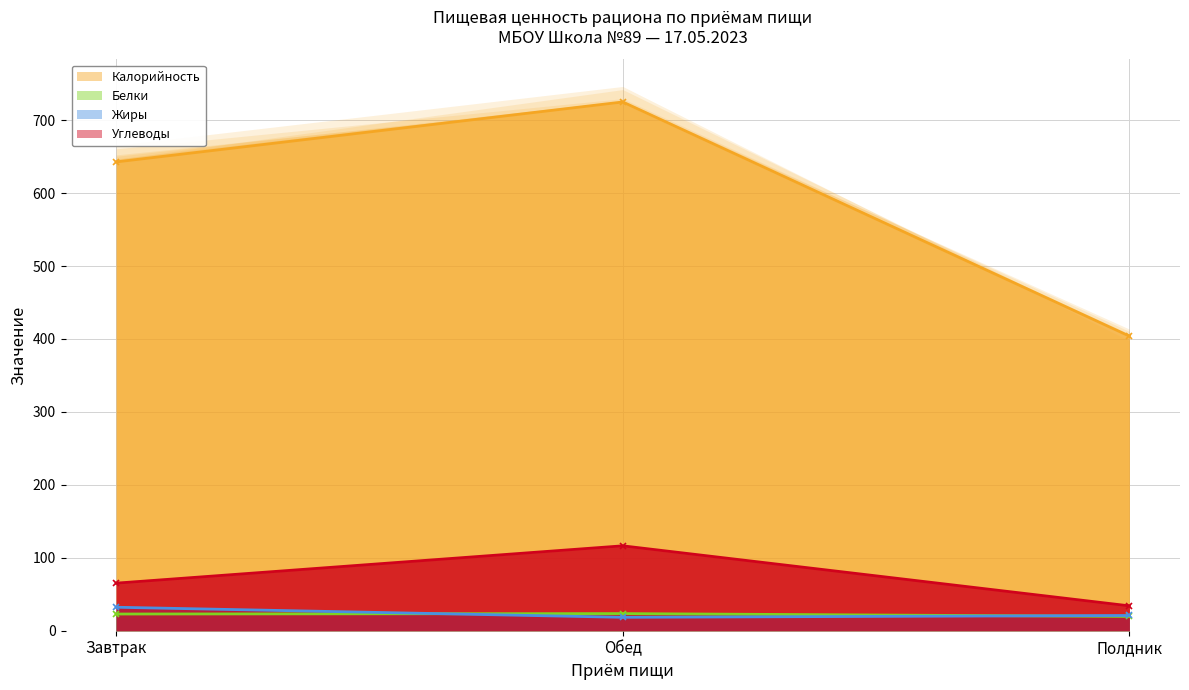

What position from the right is Обед?

2